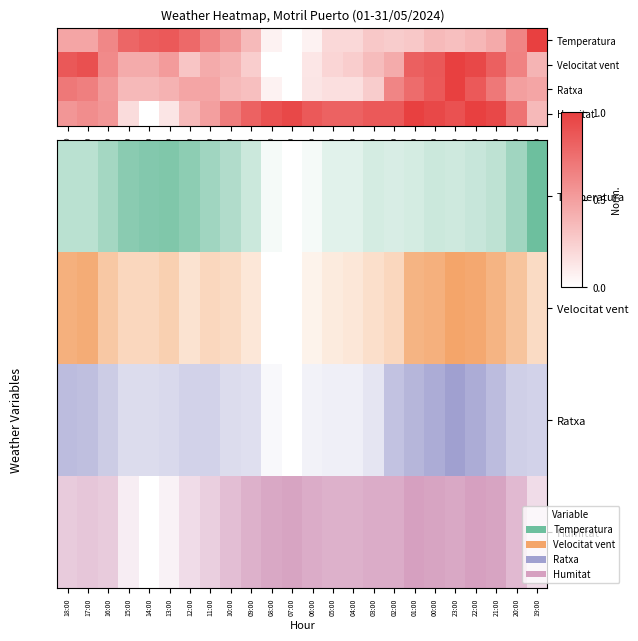

Which category has the lowest value across all series?

07:00